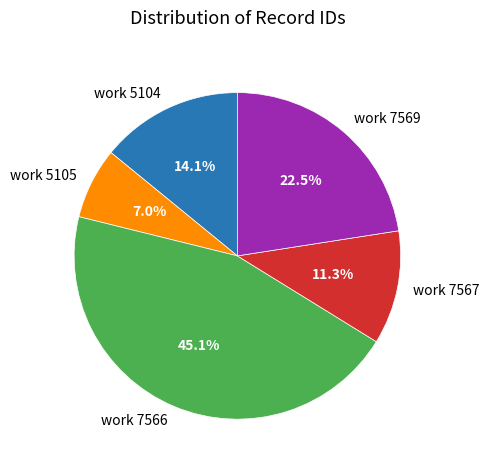

Which category has the biggest portion of the pie?

work 7566